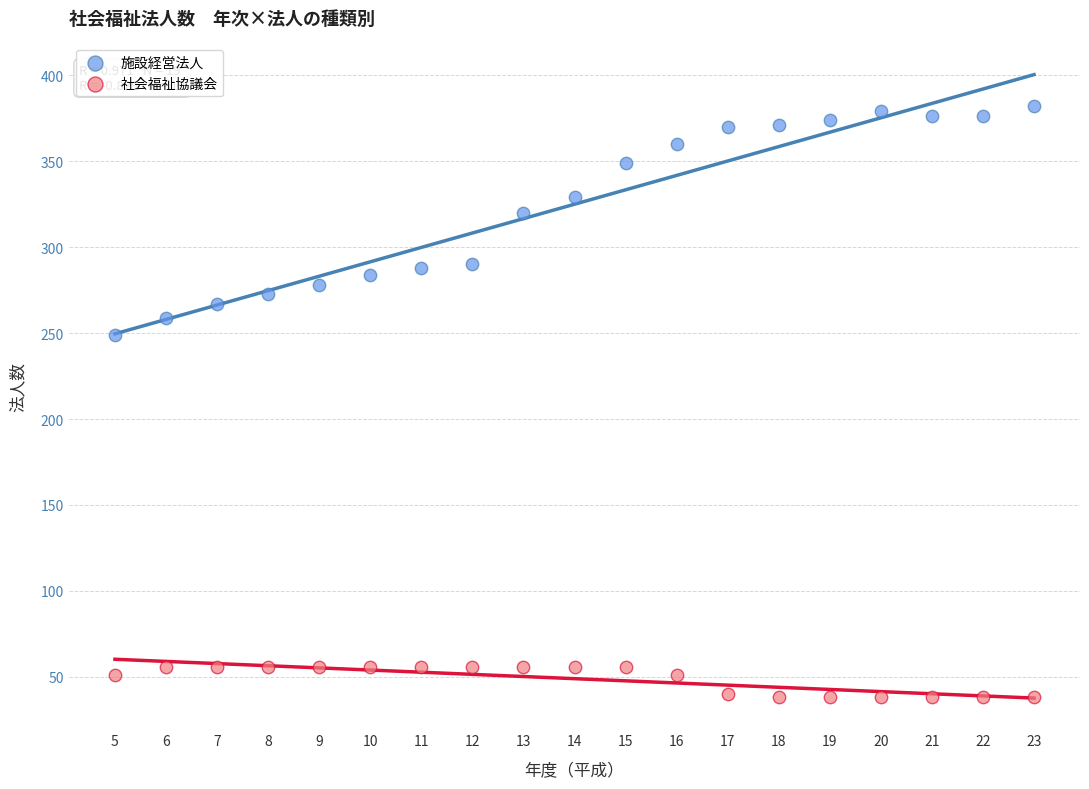

In the 施設経営法人 series, what Y value is closest to 315?

320